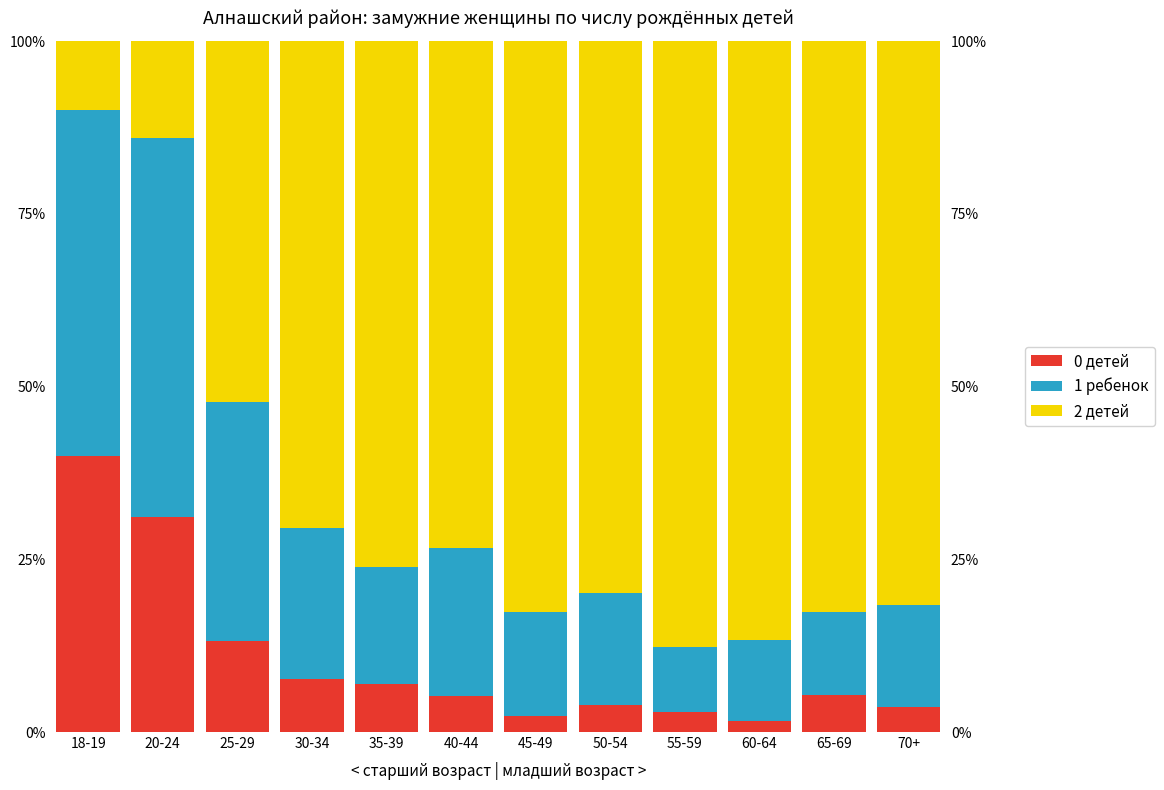

What is the difference between the maximum and minimum values in the 2 детей series?

77.6